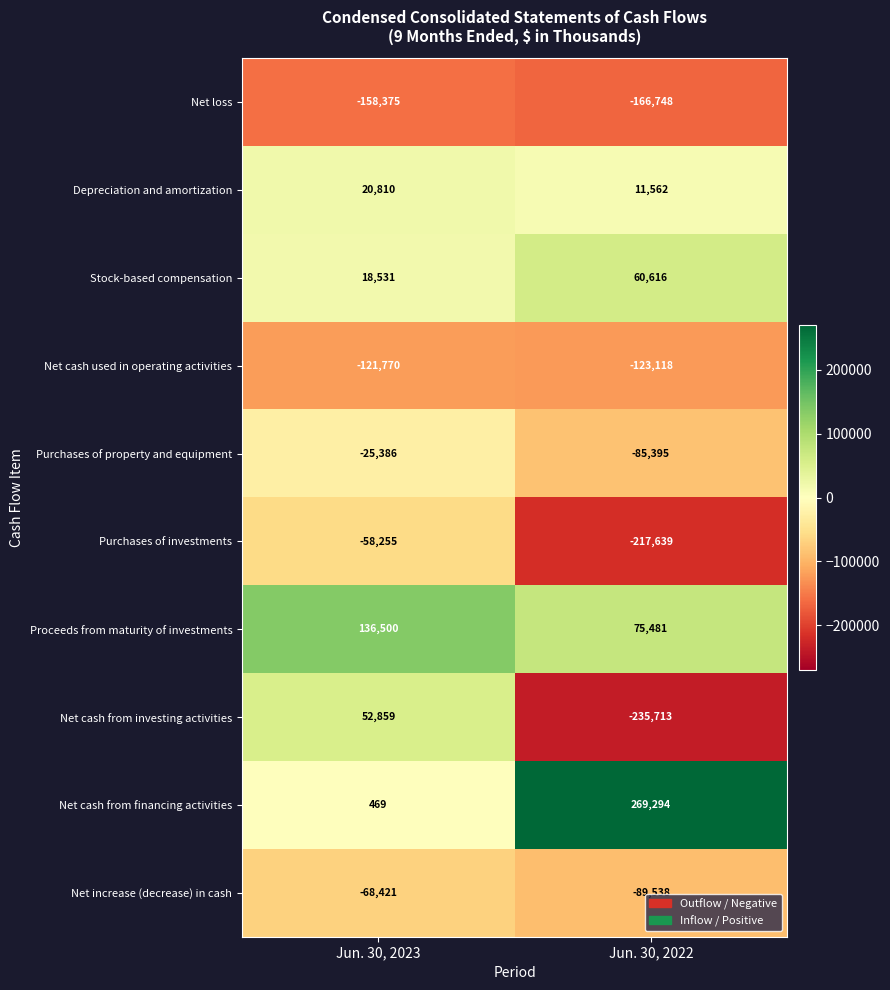

Reading left to right, extract all data points from this chart.

Net loss: -158375	-166748
Depreciation and amortization: 20810	11562
Stock-based compensation: 18531	60616
Net cash used in operating activities: -121770	-123118
Purchases of property and equipment: -25386	-85395
Purchases of investments: -58255	-217639
Proceeds from maturity of investments: 136500	75481
Net cash from investing activities: 52859	-235713
Net cash from financing activities: 469	269294
Net increase (decrease) in cash: -68421	-89538